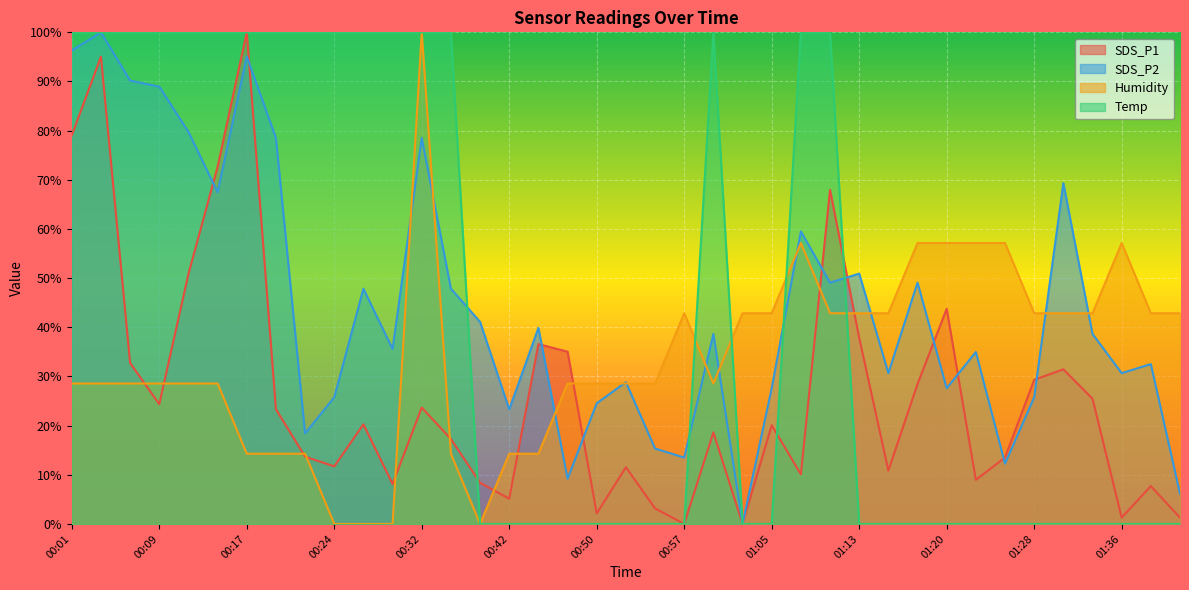

What is the difference between the maximum and minimum values in the Temp series?

100.0